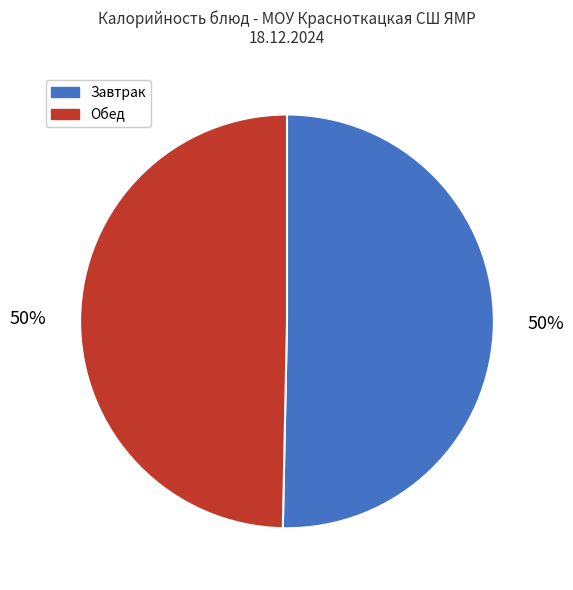

Do Обед and Завтрак together represent more than half of the pie?

Yes